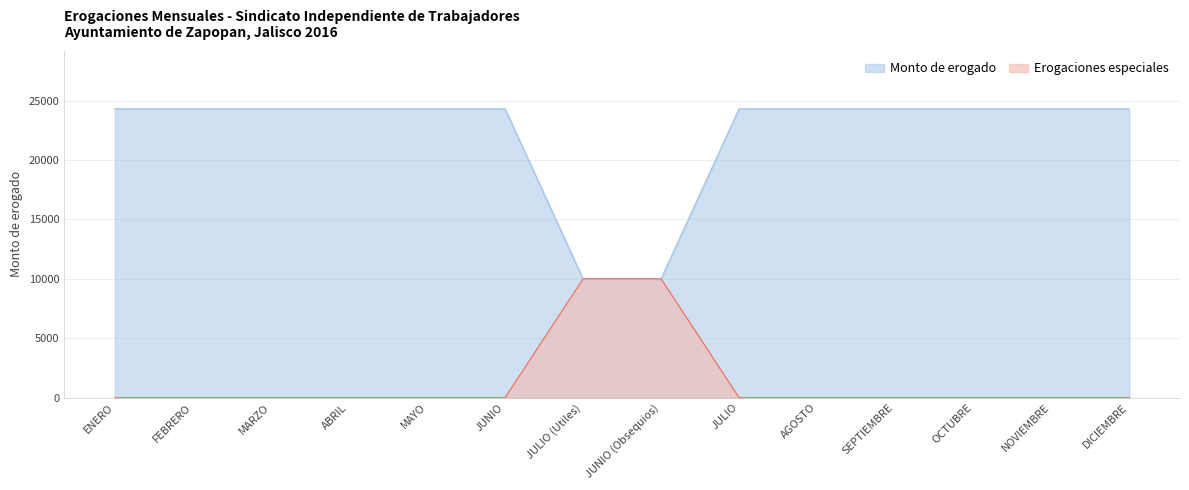

What is the maximum value shown in the chart?

24304